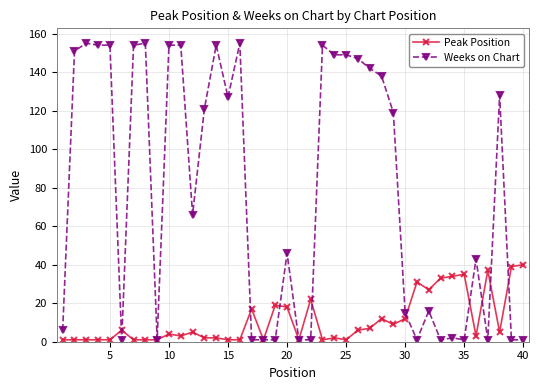

How many lines are shown in the chart?

2